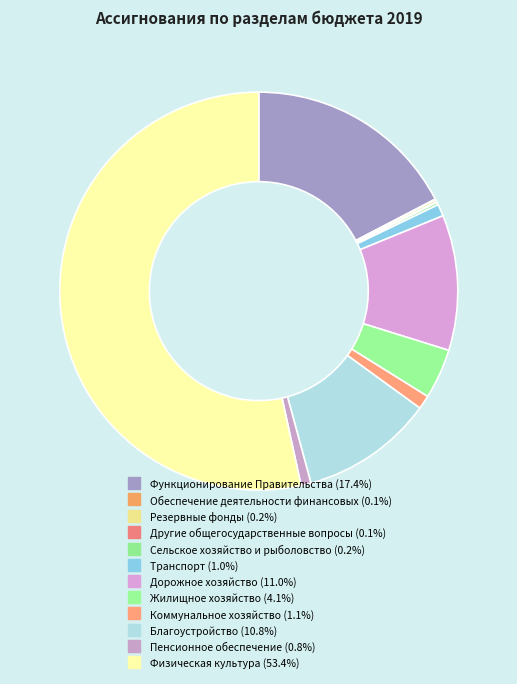

Which category has the smallest portion of the pie?

Другие общегосударственные вопросы